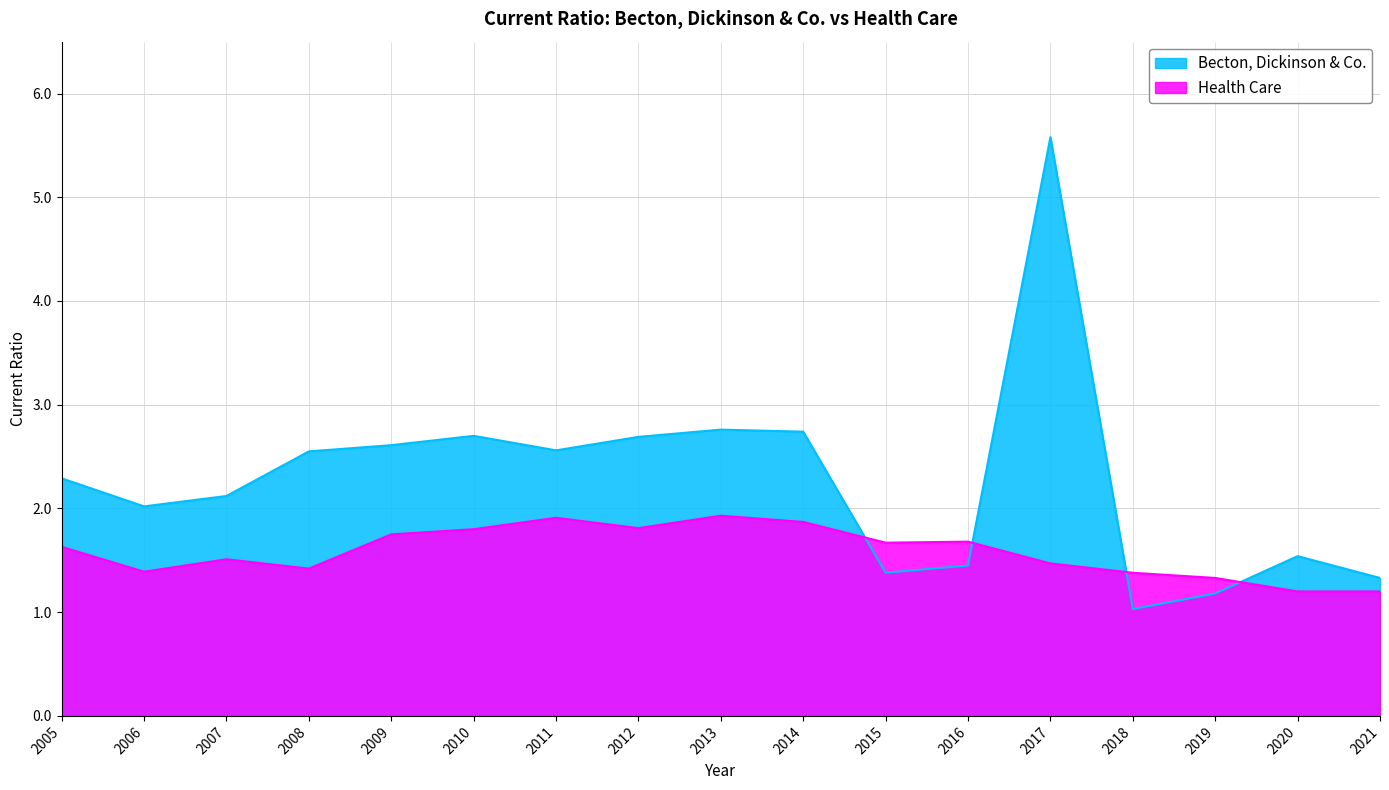

Count the number of data series in this chart.

2